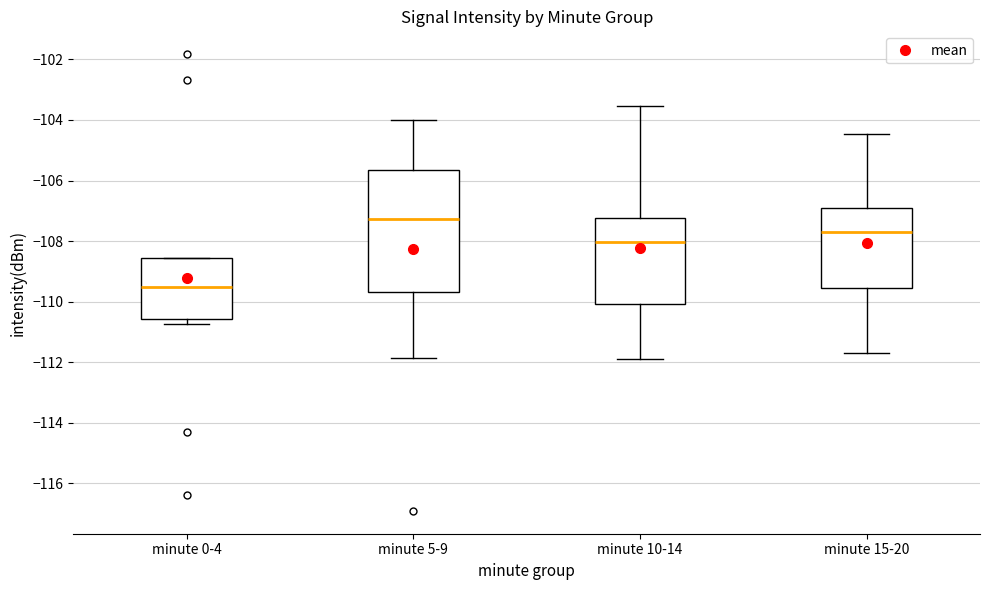

Where does the lower whisker of the box for minute 15-20 end on the y-axis? The values are not printed on the chart, so give them approximately, as read against the axis.

-111.6